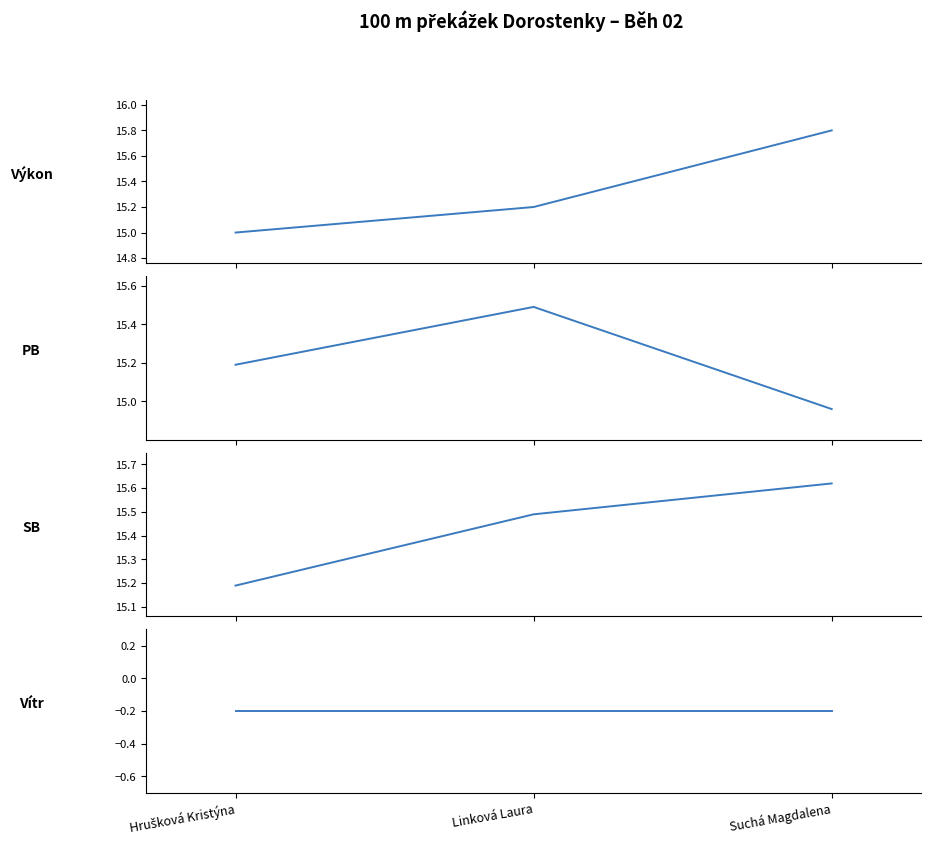

Is this an area chart (filled region under the line)?

No